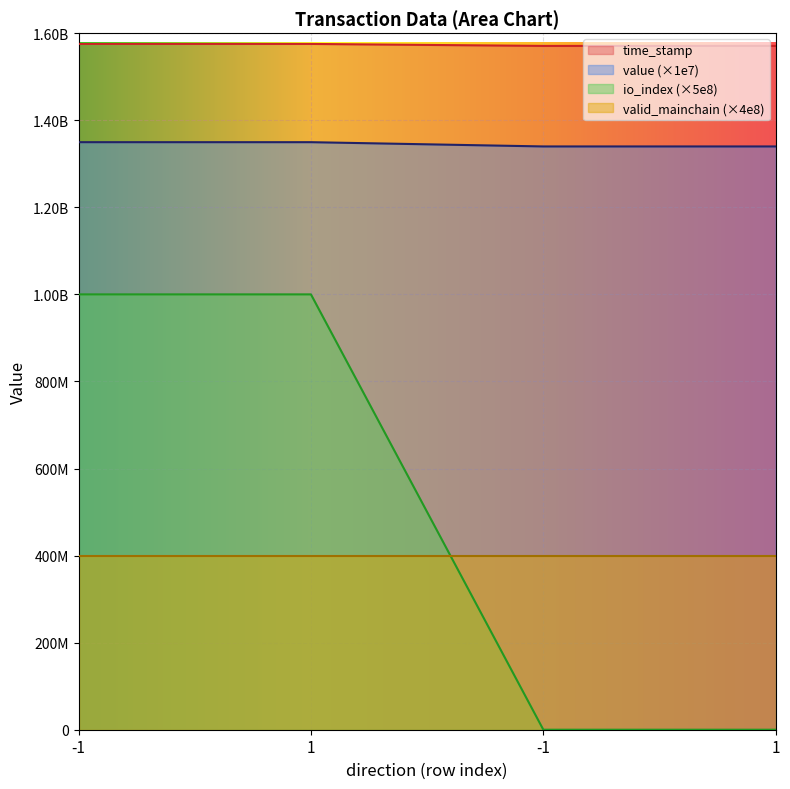

Which series has the largest total across all categories?

time_stamp